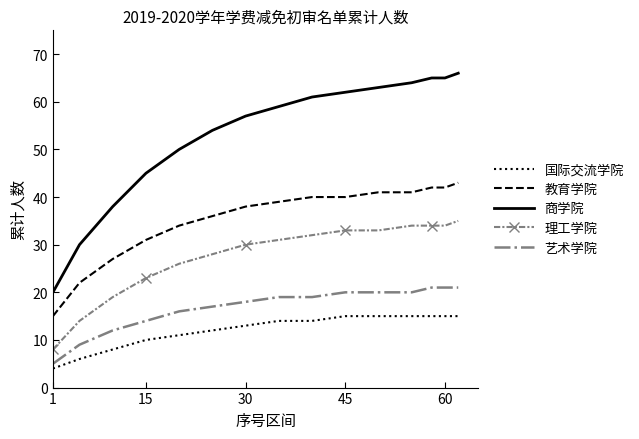

Rank the series by their maximum value, from lowest to highest.

国际交流学院, 艺术学院, 理工学院, 教育学院, 商学院